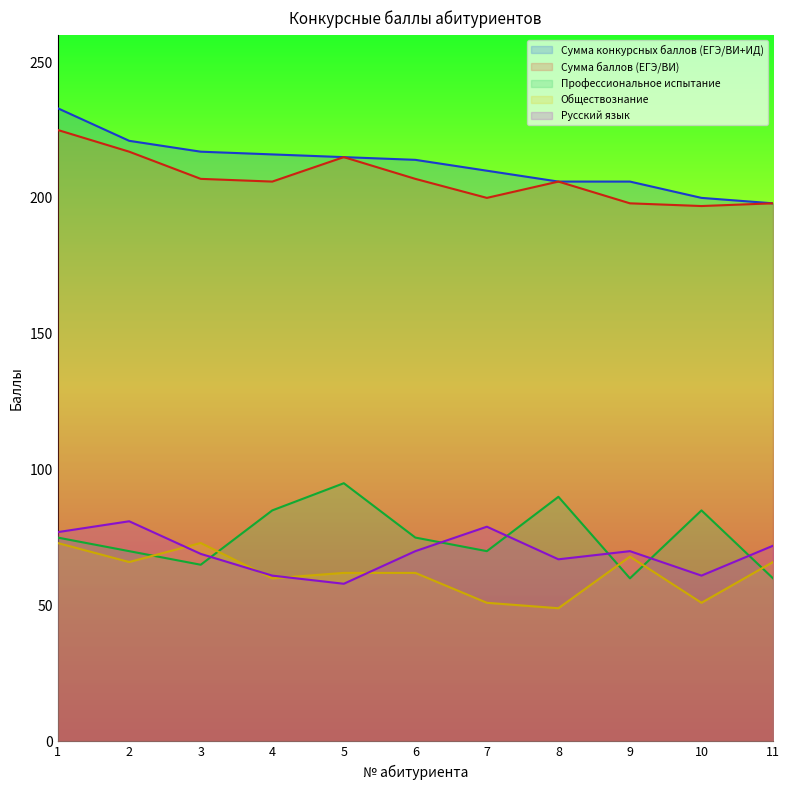

How many data points in Обществознание are above 62?

5